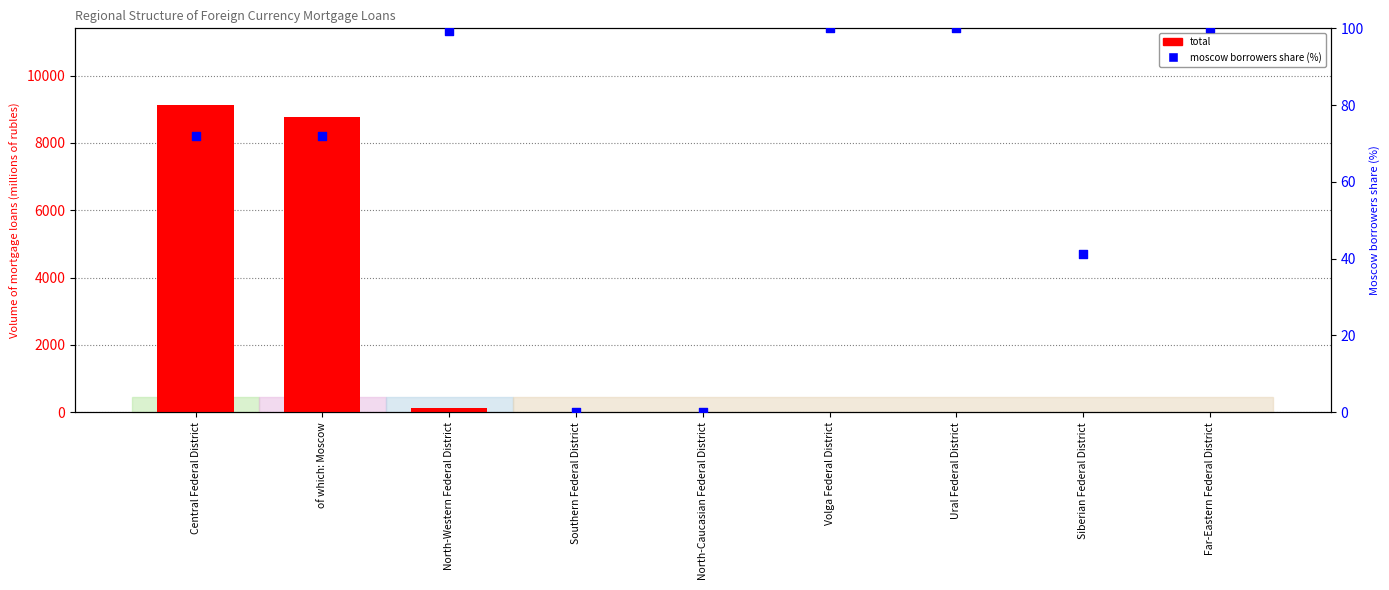

Is the value of moscow borrowers share (%) at Central Federal District greater than the value of total at Siberian Federal District?

Yes